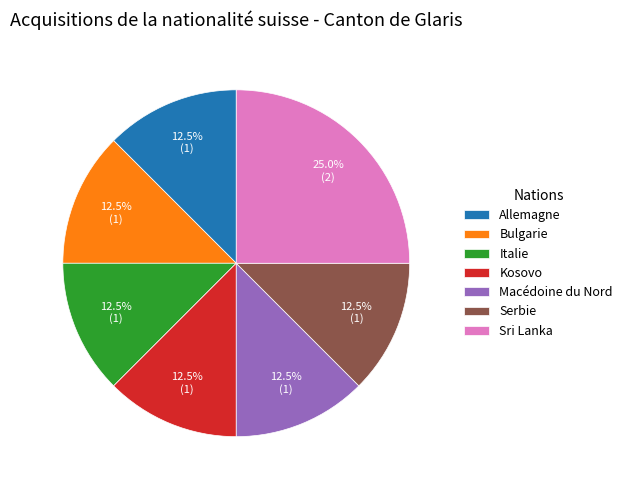

What percentage is NOT represented by Macédoine du Nord?

87.5%